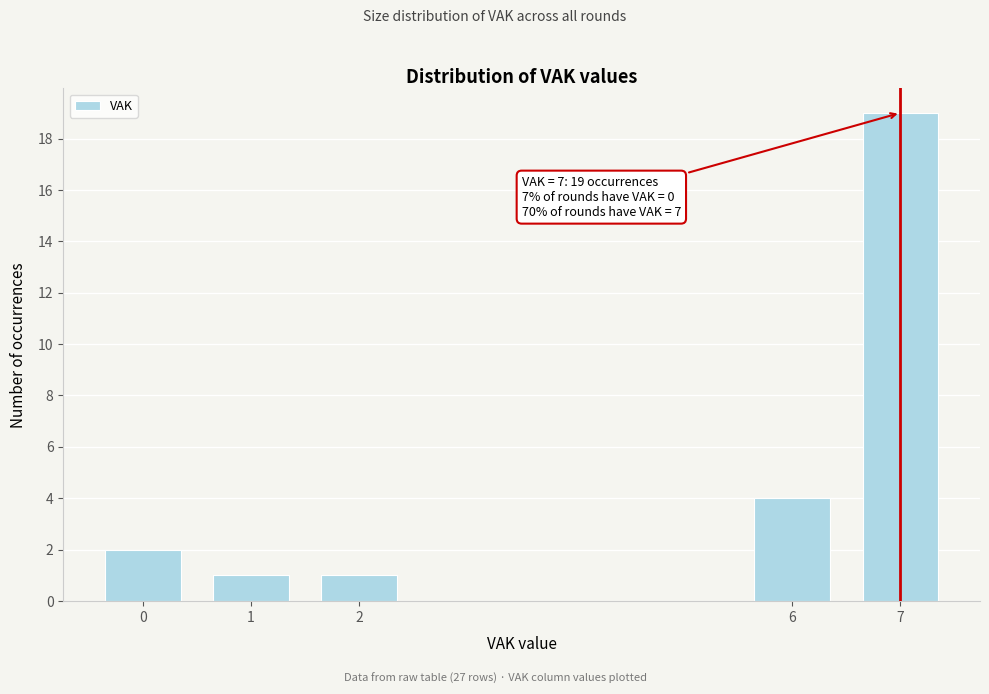

Reading left to right, transcribe all the data shown in this chart.

2	1	1	4	19